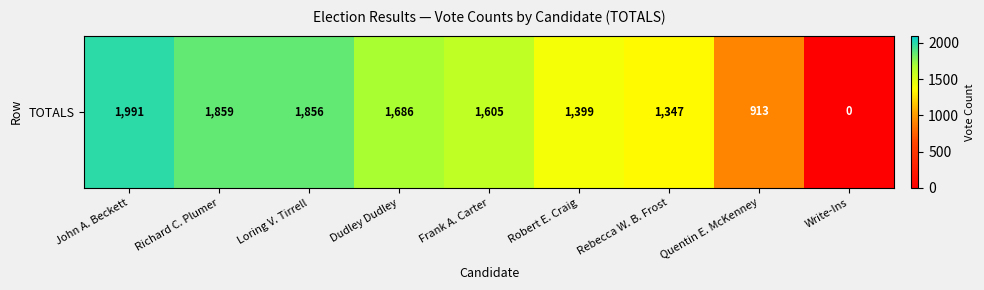

What value does the data have at Robert E. Craig, to the nearest 10?

1400